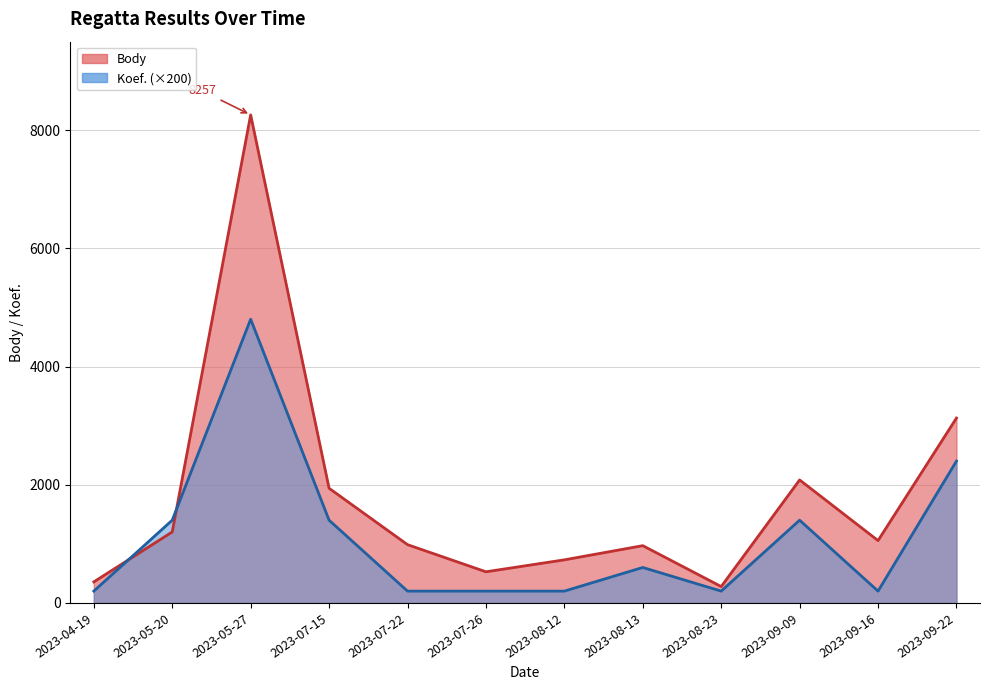

Reading left to right, what are all the values shown in this chart?

Body: 2023-04-19=356	2023-05-20=1201	2023-05-27=8257	2023-07-15=1940	2023-07-22=986	2023-07-26=527	2023-08-12=729	2023-08-13=969	2023-08-23=277	2023-09-09=2081	2023-09-16=1055	2023-09-22=3128
Koef.: 2023-04-19=200	2023-05-20=1400	2023-05-27=4800	2023-07-15=1400	2023-07-22=200	2023-07-26=200	2023-08-12=200	2023-08-13=600	2023-08-23=200	2023-09-09=1400	2023-09-16=200	2023-09-22=2400